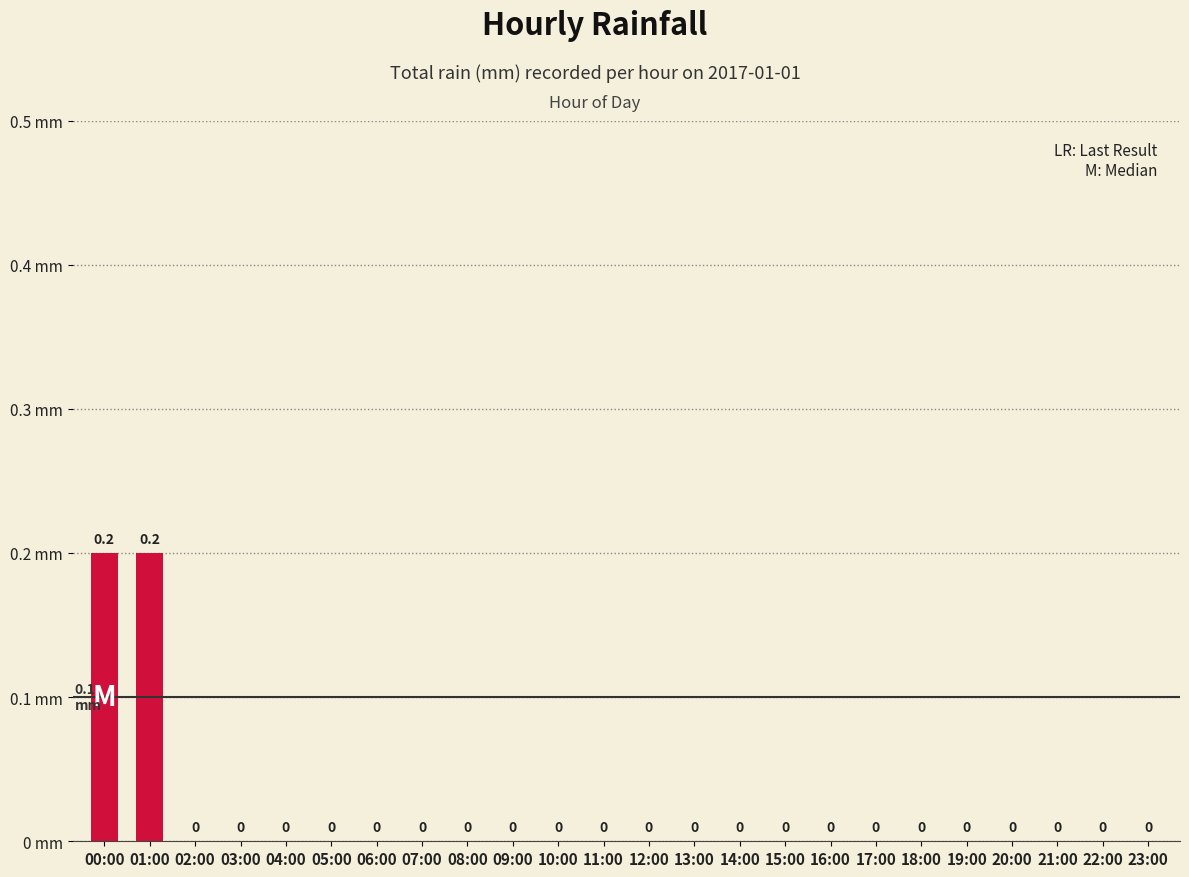

The value at 02:00 is -0.1. True or false?

False